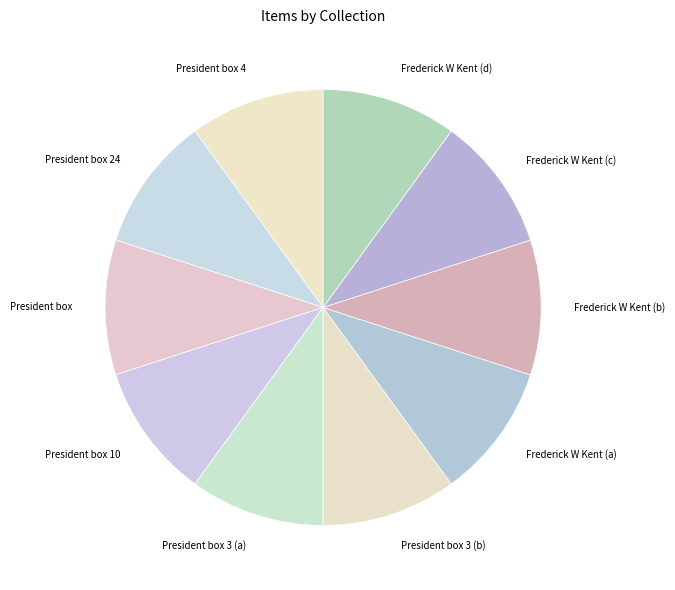

True or false: Frederick W Kent (c) accounts for 1% of the total.

False